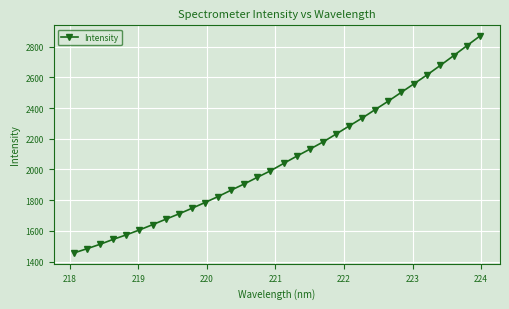

What is the maximum value shown in the chart?

2868.2